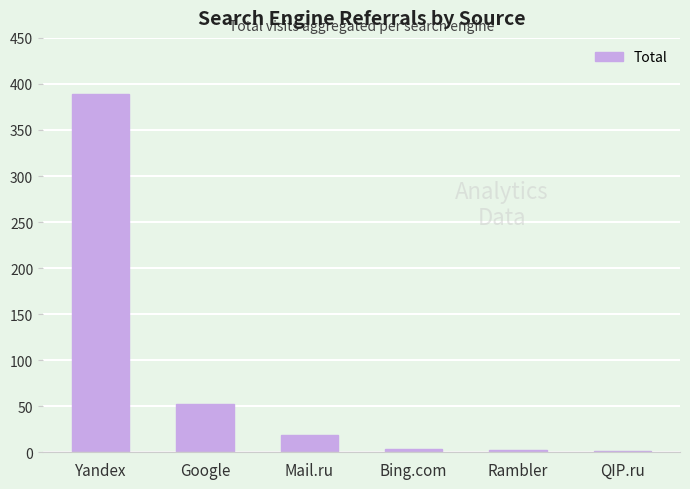

Where is the data nearest to the value 195?

Google